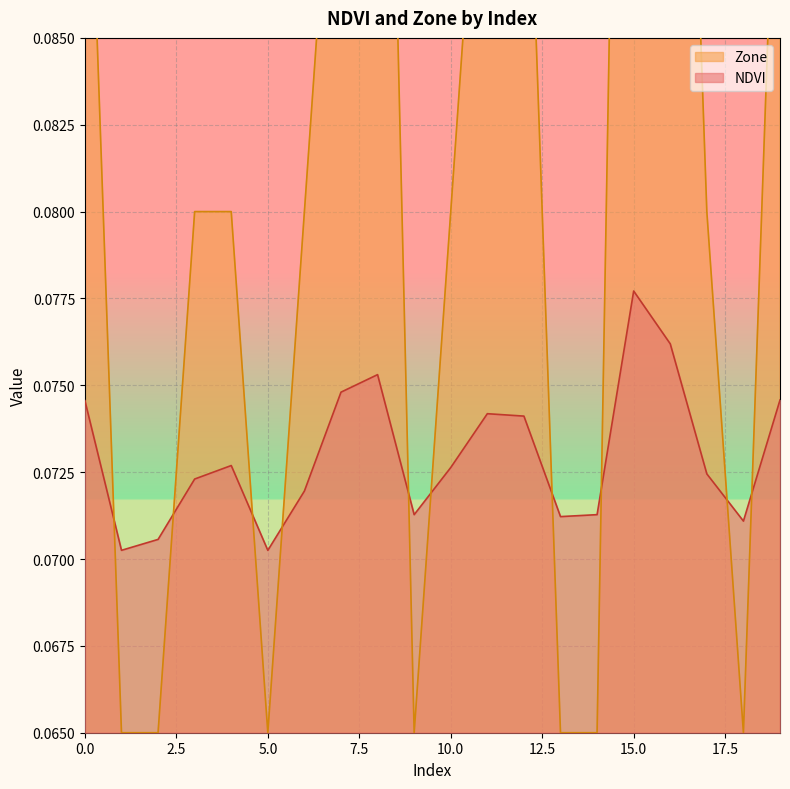

Which series has the largest range (max minus min)?

Zone